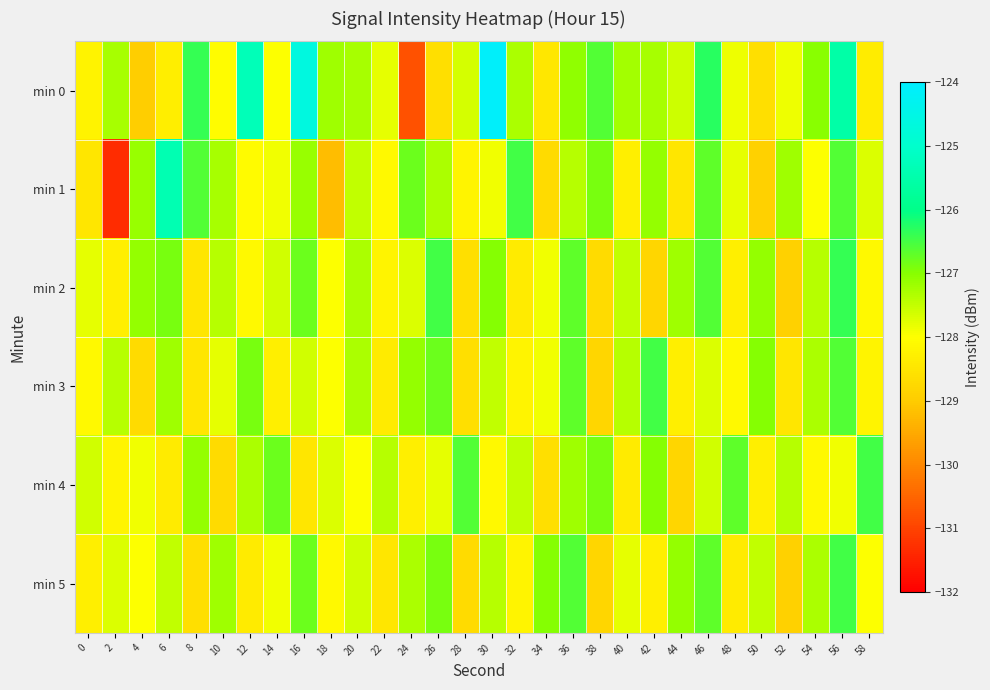

At which category is the sum across all series the highest?

56